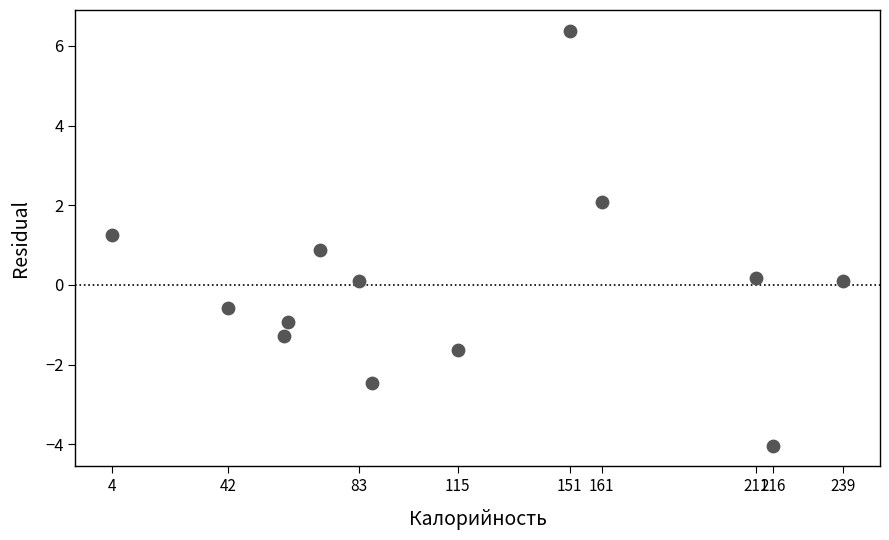

What Y value in the scatter plot is closest to 1?

0.9